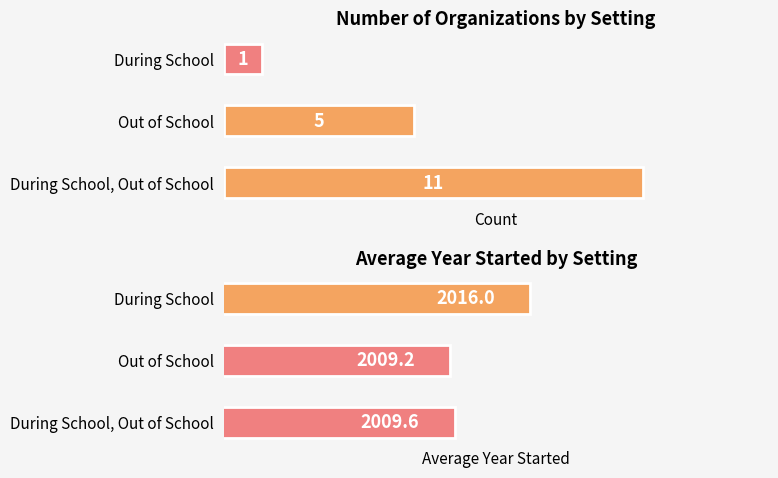

What is the sum of the Avg Year Started values at During School and Out of School?

4025.2